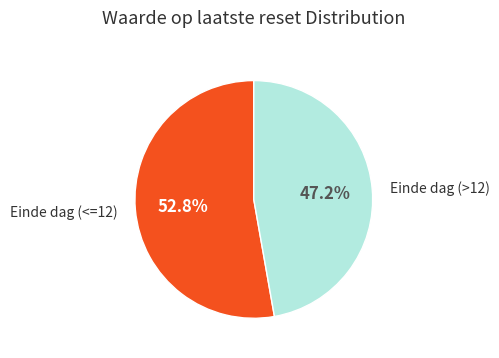

Is there any slice that represents more than half of the pie?

Yes